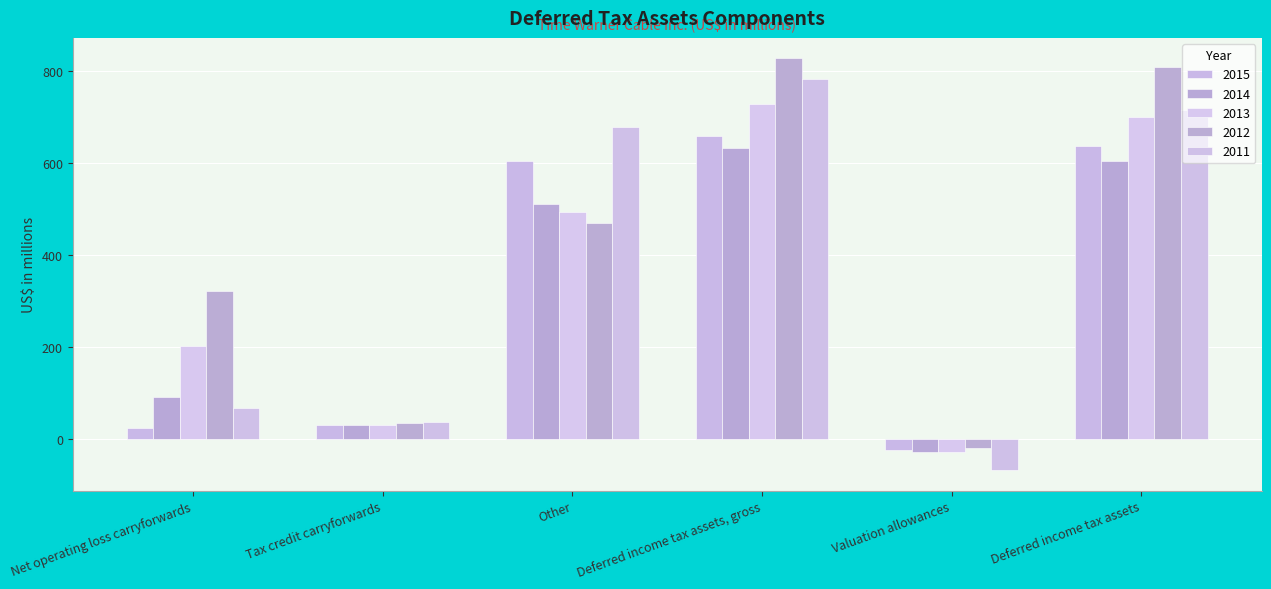

What is the spread (max minus min) of values at Net operating loss carryforwards?

298